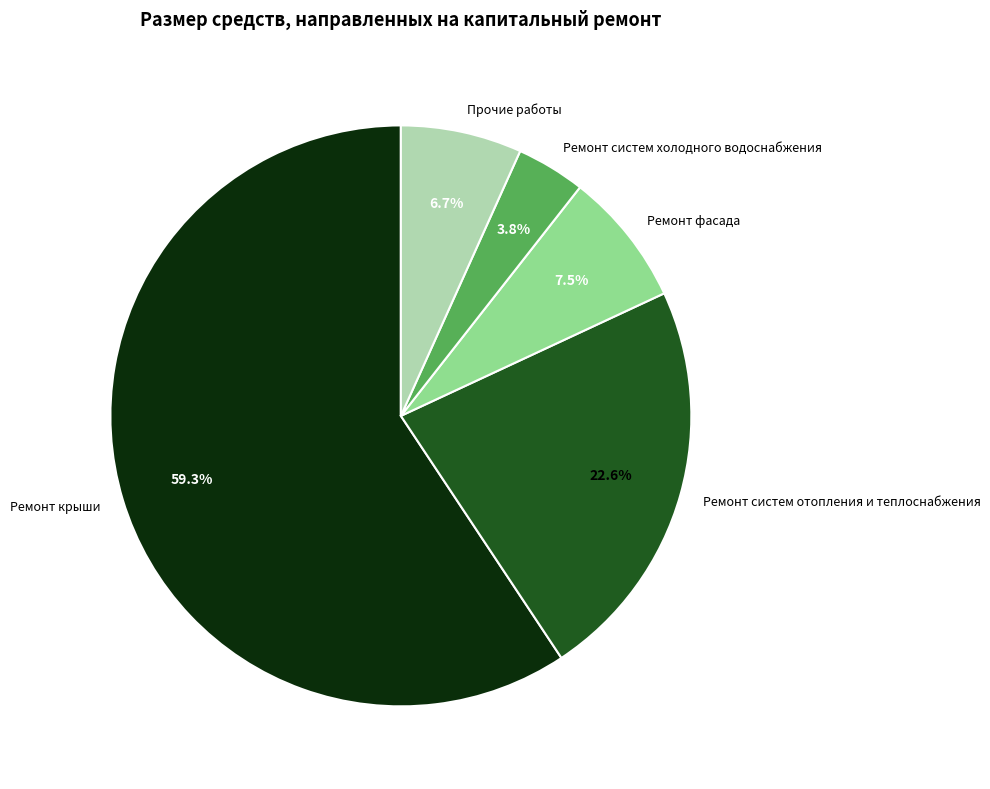

To the nearest percent, what is the average slice percentage?

20%